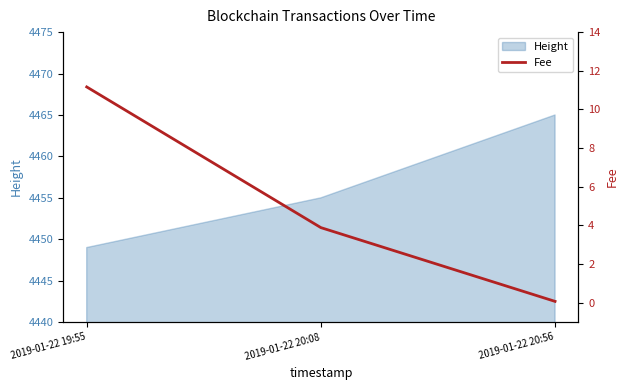

List the labels in order of Height value, largest first.

2019-01-22 20:56, 2019-01-22 20:08, 2019-01-22 19:55